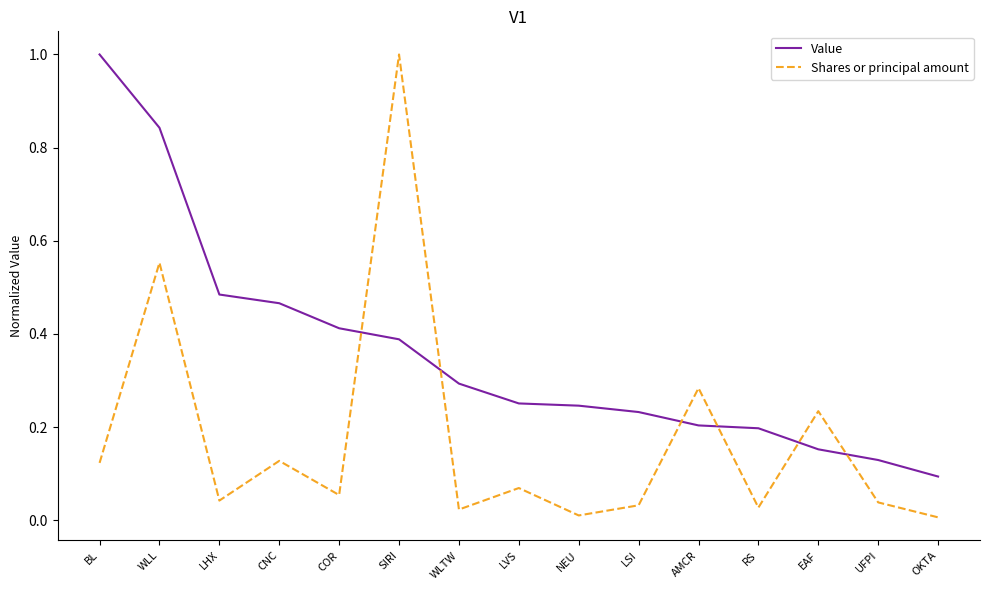

What position from the right is LSI?

6